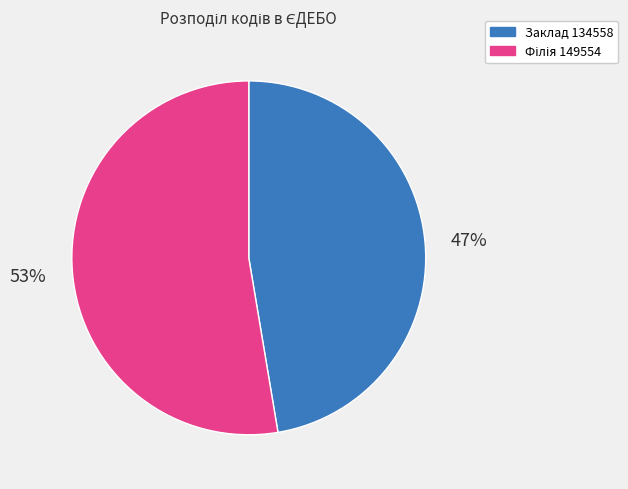

Does any single category account for the majority?

Yes